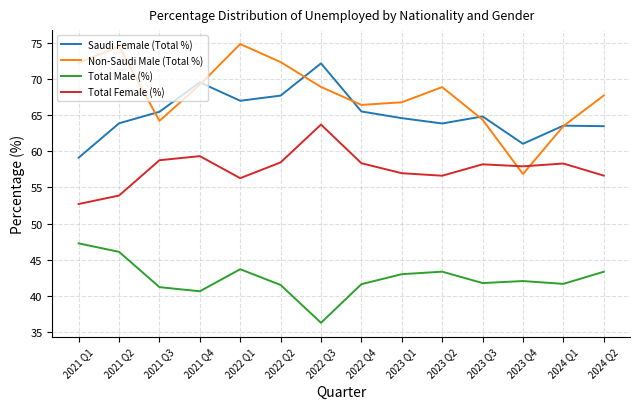

Rank the series by their maximum value, from lowest to highest.

Total Male (%), Total Female (%), Saudi Female (Total %), Non-Saudi Male (Total %)